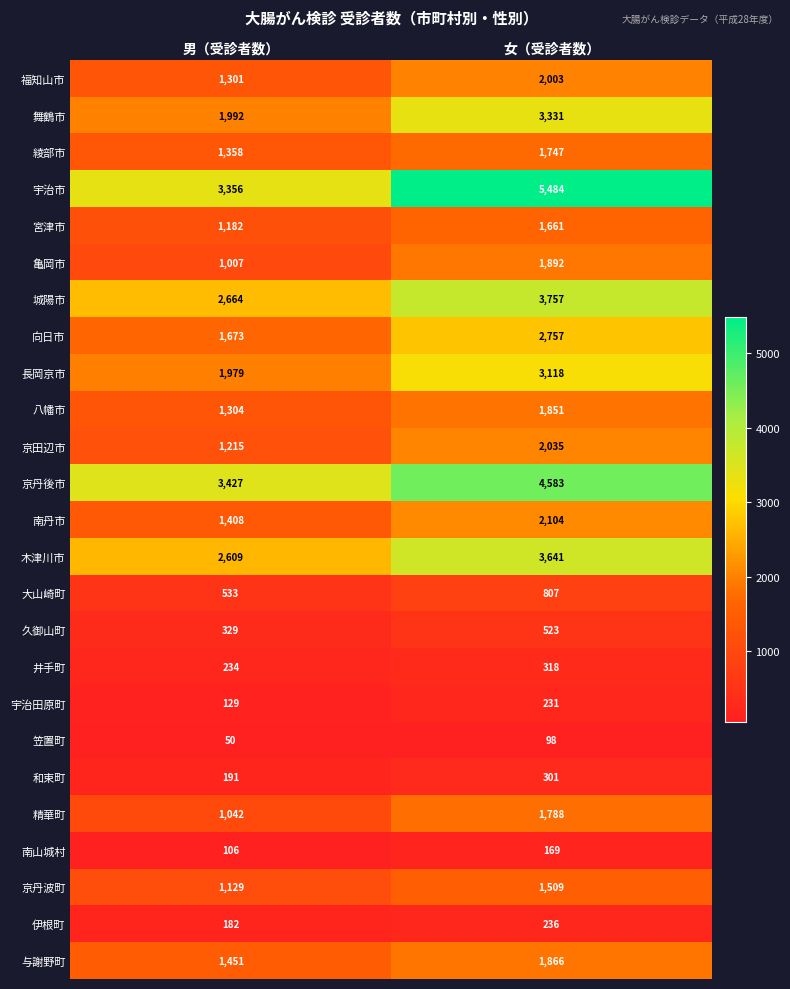

At which category is the sum across all series the highest?

女（受診者数）